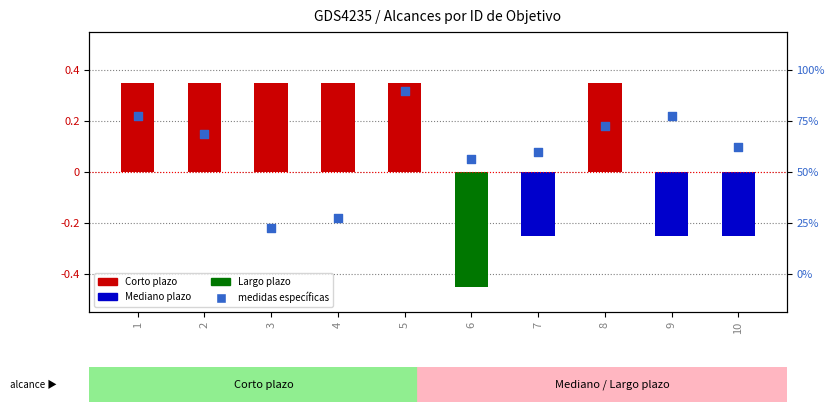

Which has a higher value, 6 or 1?

1